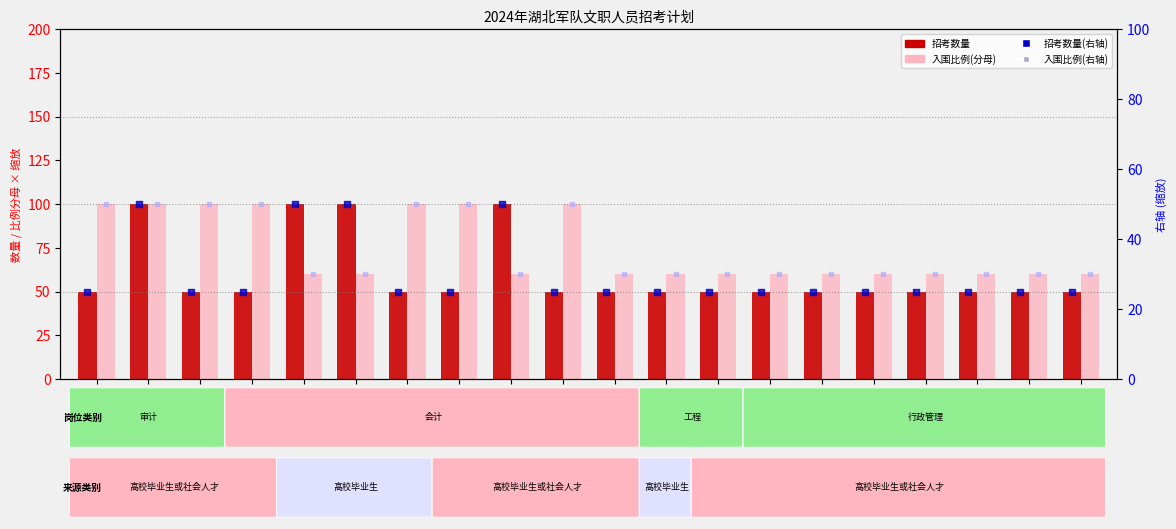

Which series has the widest spread of Y values?

招考数量